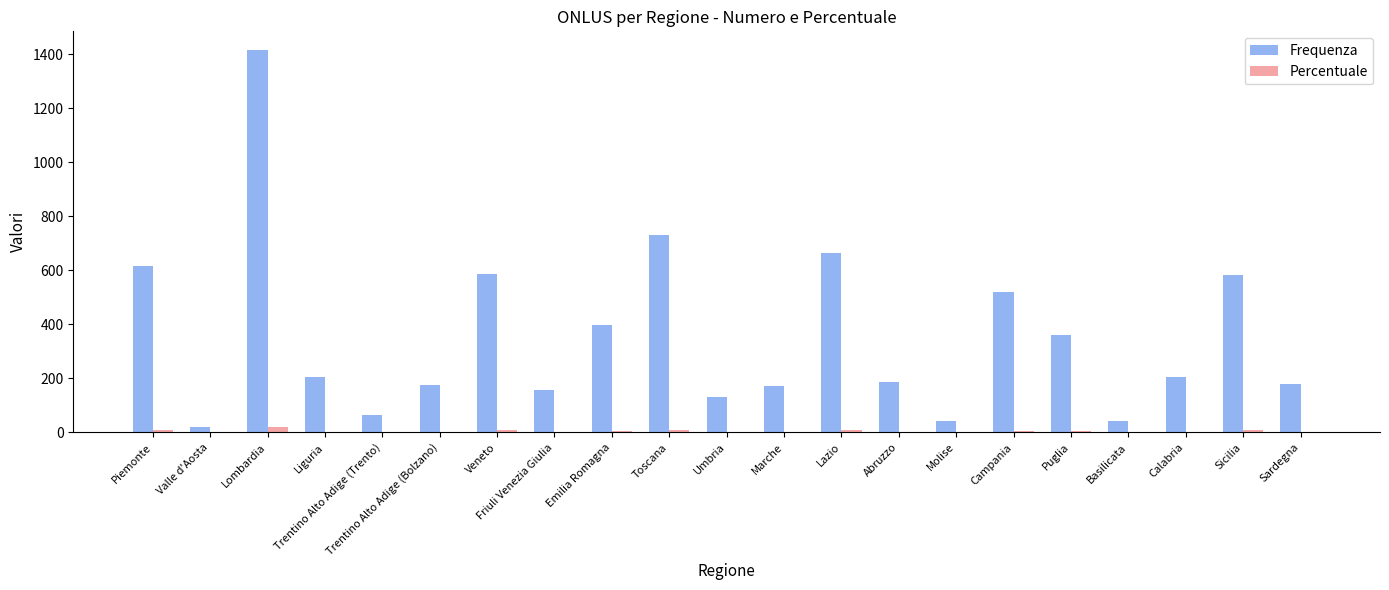

At which category is the sum across all series the highest?

Lombardia